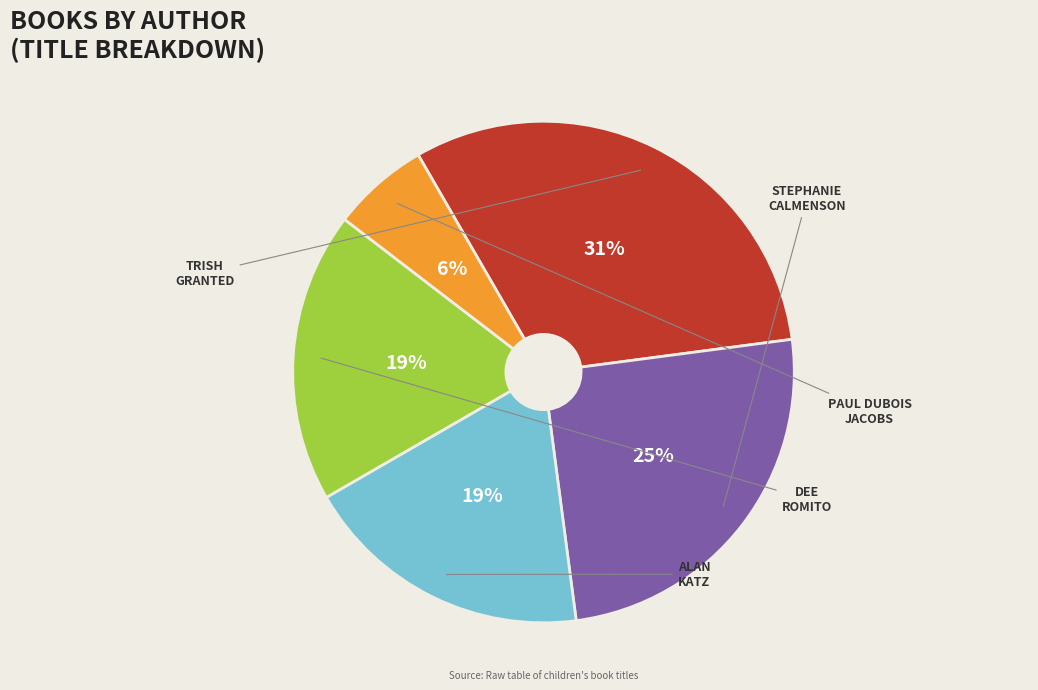

To the nearest percent, what is the average slice percentage?

20%